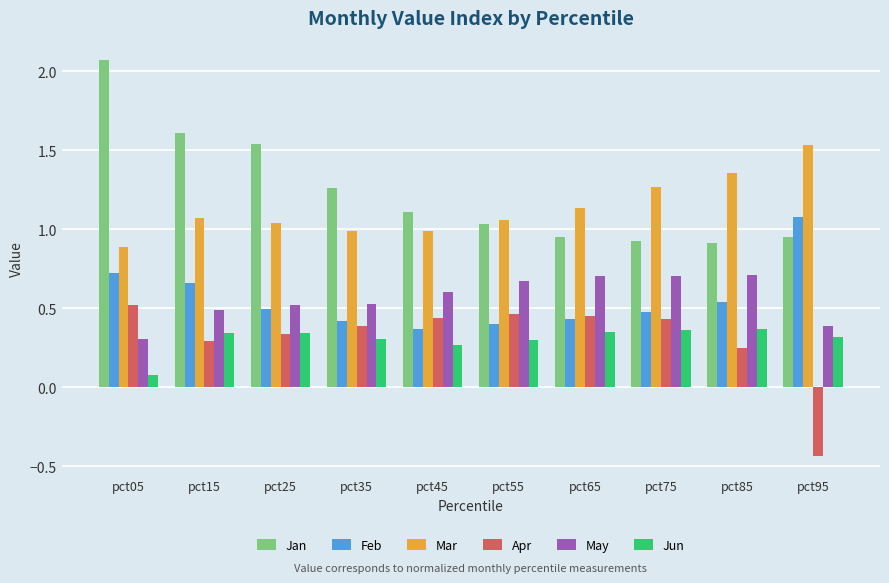

How many series are shown in this chart?

6